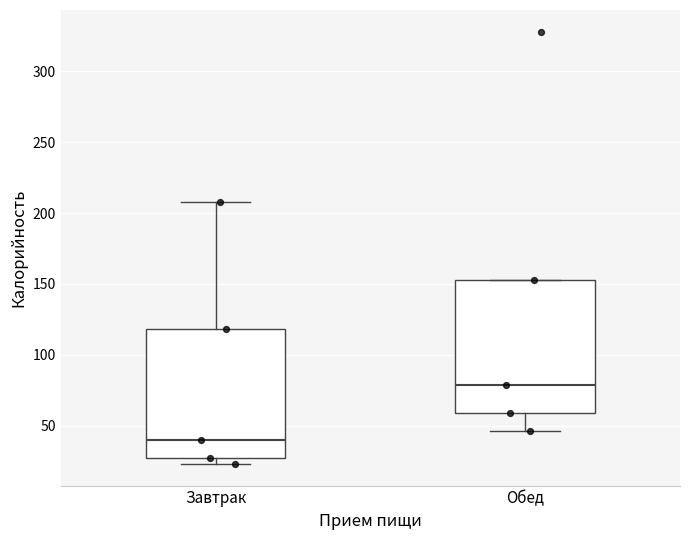

Reading left to right, transcribe this box plot: for each box, give where its median line is, the range the box spans, and where its two whiskers end, as read against the y-axis. The values are not printed on the chart, so give them approximately, as read against the axis.

Завтрак: median 40, box 25 to 120, whiskers 25 (just below the box's lower edge) to 210
Обед: median 80, box 60 to 155, whiskers 45 to 155